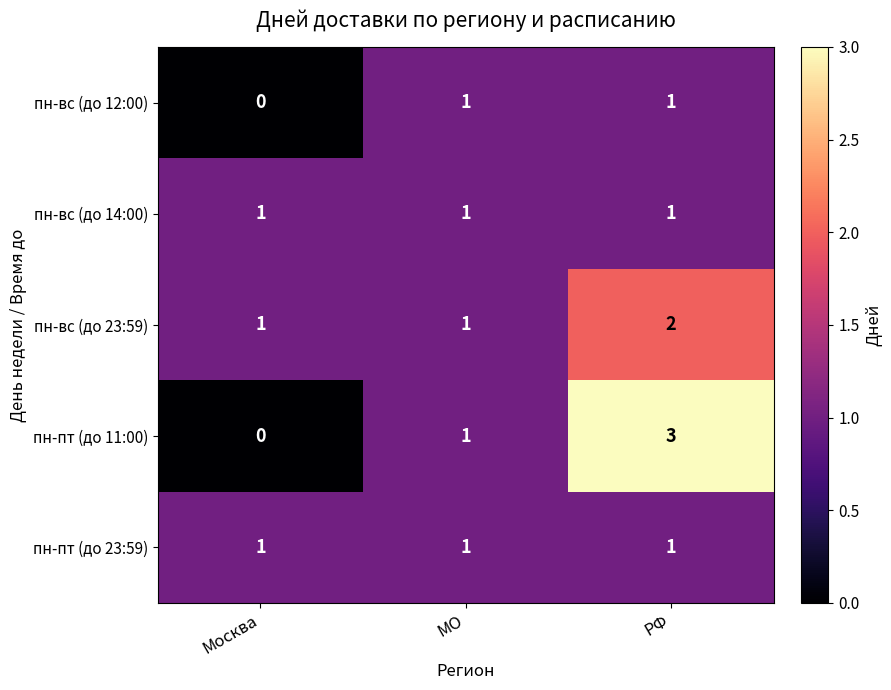

How many distinct data groups are displayed?

5